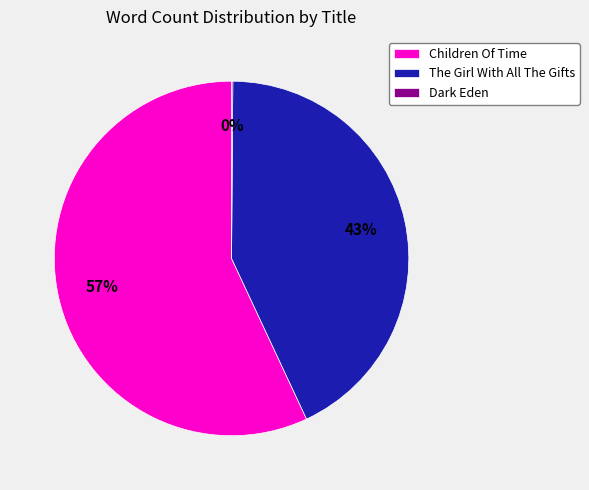

Which has a higher value, The Girl With All The Gifts or Children Of Time?

Children Of Time